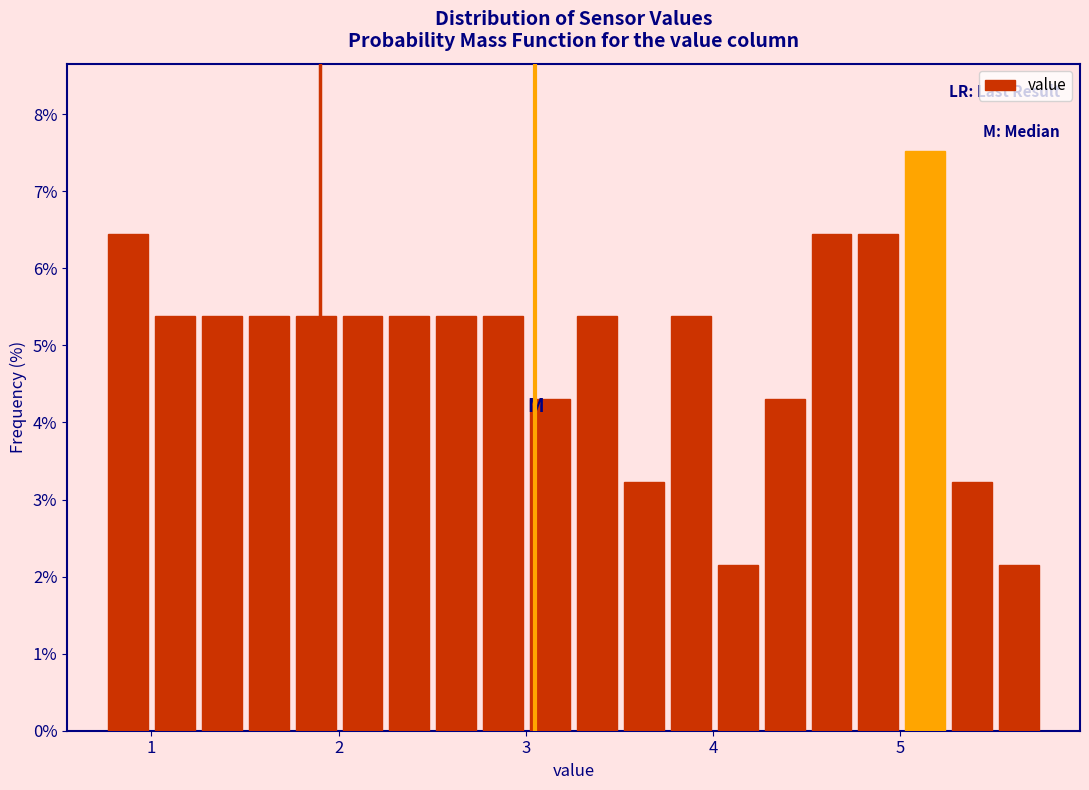

Around what value on the x-axis is the tallest bar? Give the approximate position of its centre, as read against the axis.

5.1